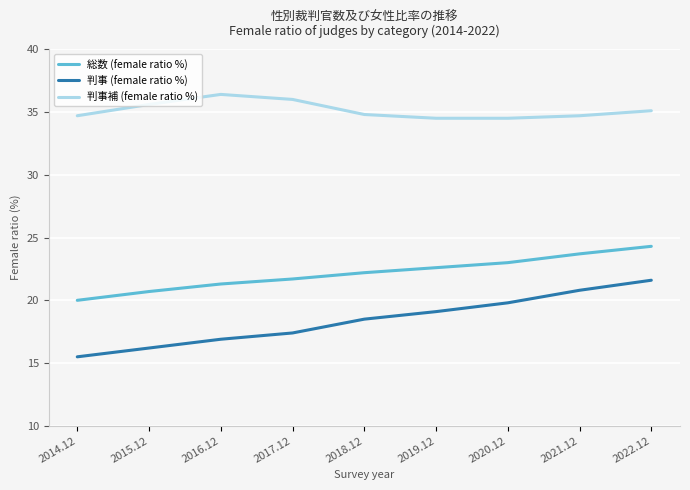

Is it true that 判事補 (female ratio %) equals 59.5 at 2022.12?

False